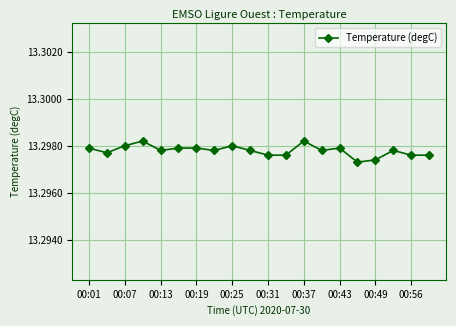

Count the values in the range 13 to 14.

20